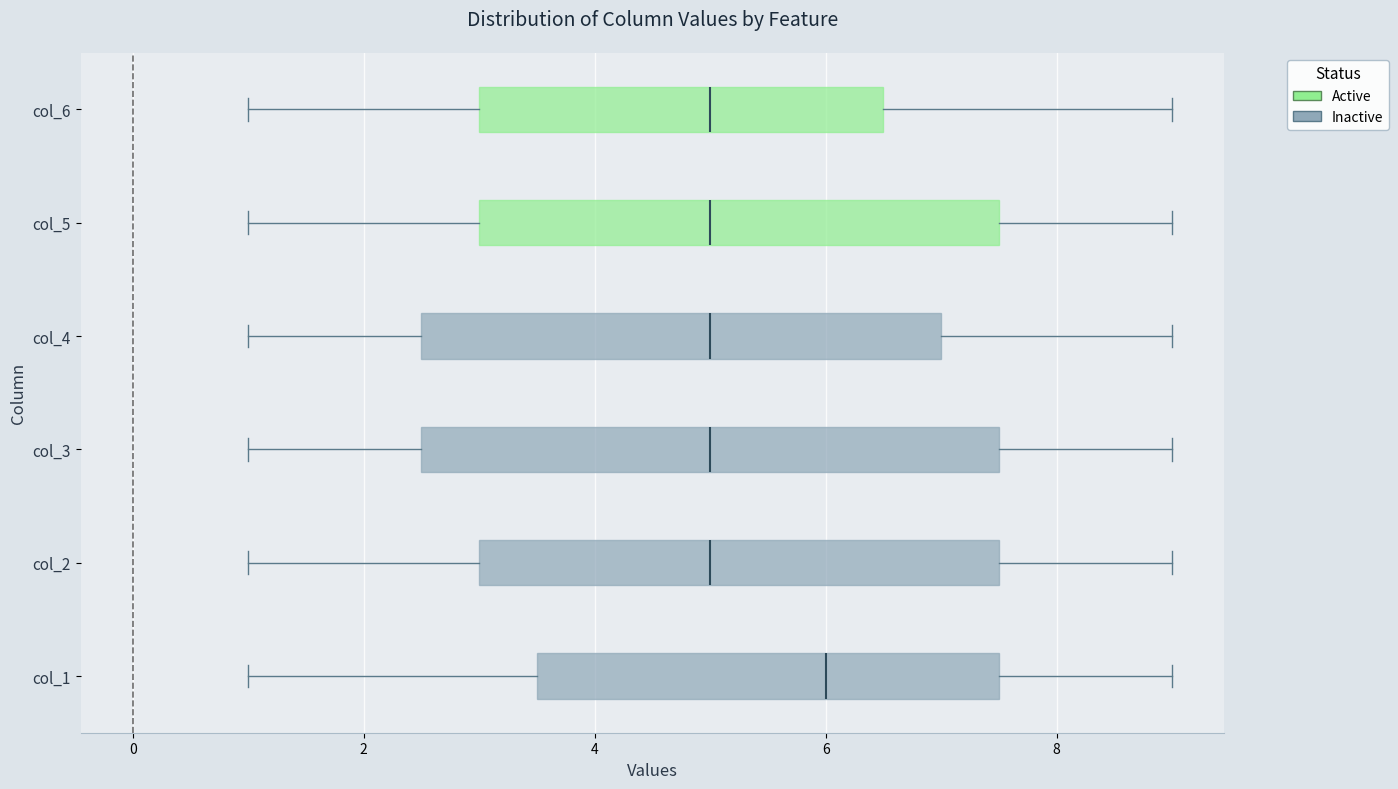

Which box is the widest, from its left edge to its right edge?

col_3